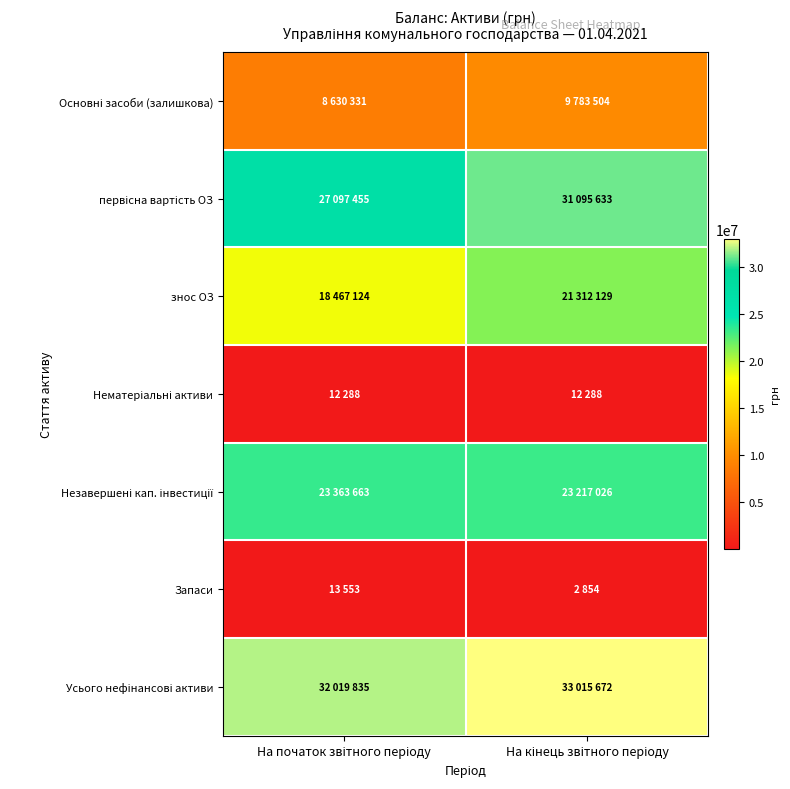

Rank the series by their maximum value, from highest to lowest.

Усього нефінансові активи, первісна вартість ОЗ, Незавершені кап. інвестиції, знос ОЗ, Основні засоби (залишкова), Запаси, Нематеріальні активи